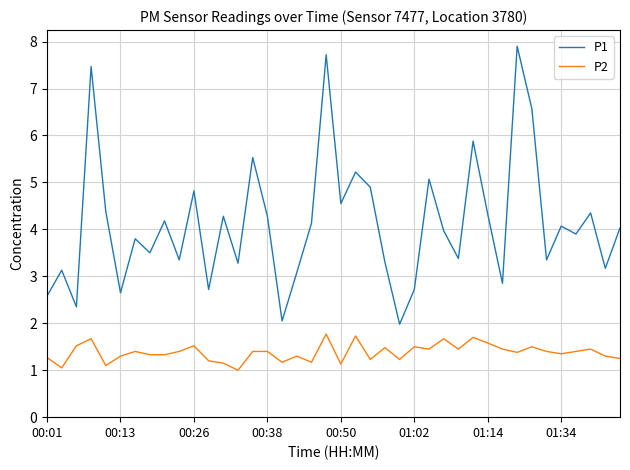

List the series in order of their overall mean, lowest first.

P2, P1